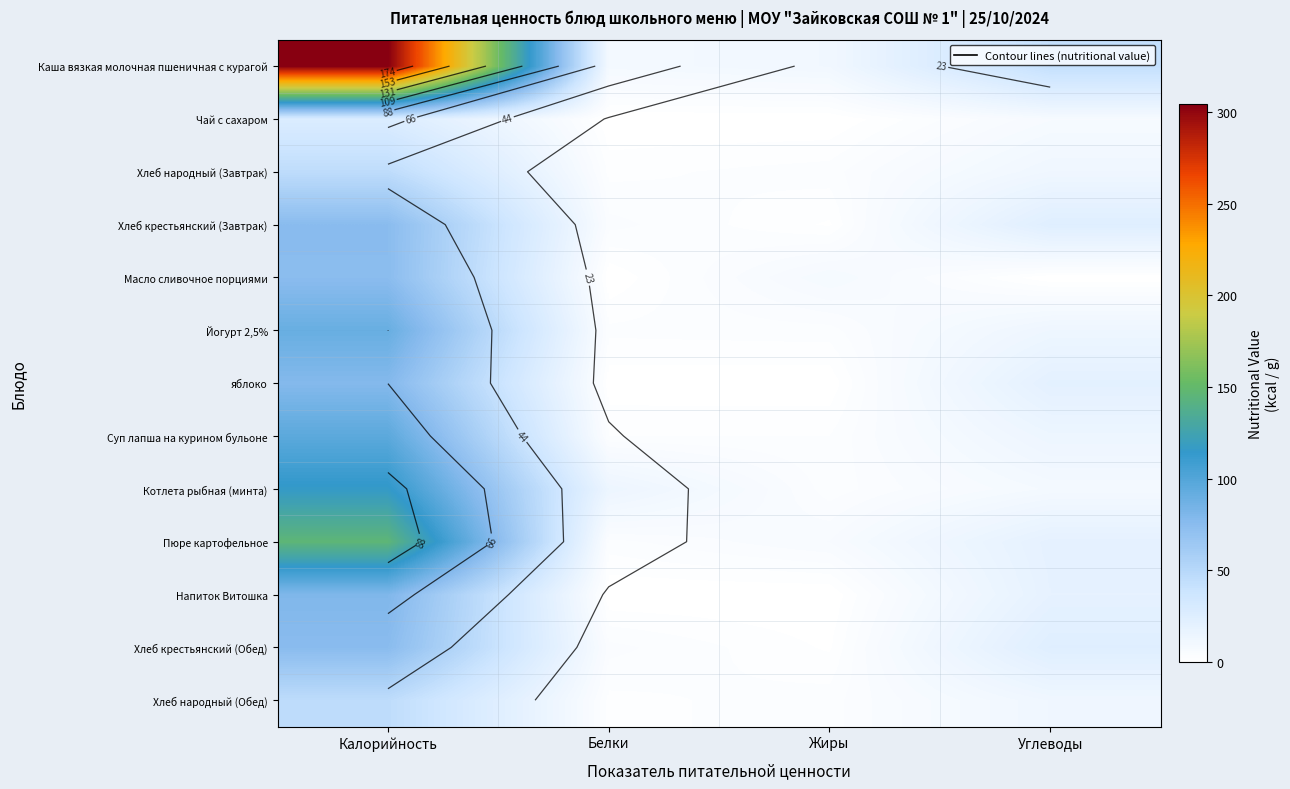

Rank the series by their maximum value, from lowest to highest.

Чай с сахаром, Хлеб народный (Завтрак), Хлеб народный (Обед), Масло сливочное порциями, Хлеб крестьянский (Завтрак), Хлеб крестьянский (Обед), яблоко, Напиток Витошка, Йогурт 2,5%, Суп лапша на курином бульоне, Котлета рыбная (минта), Пюре картофельное, Каша вязкая молочная пшеничная с курагой